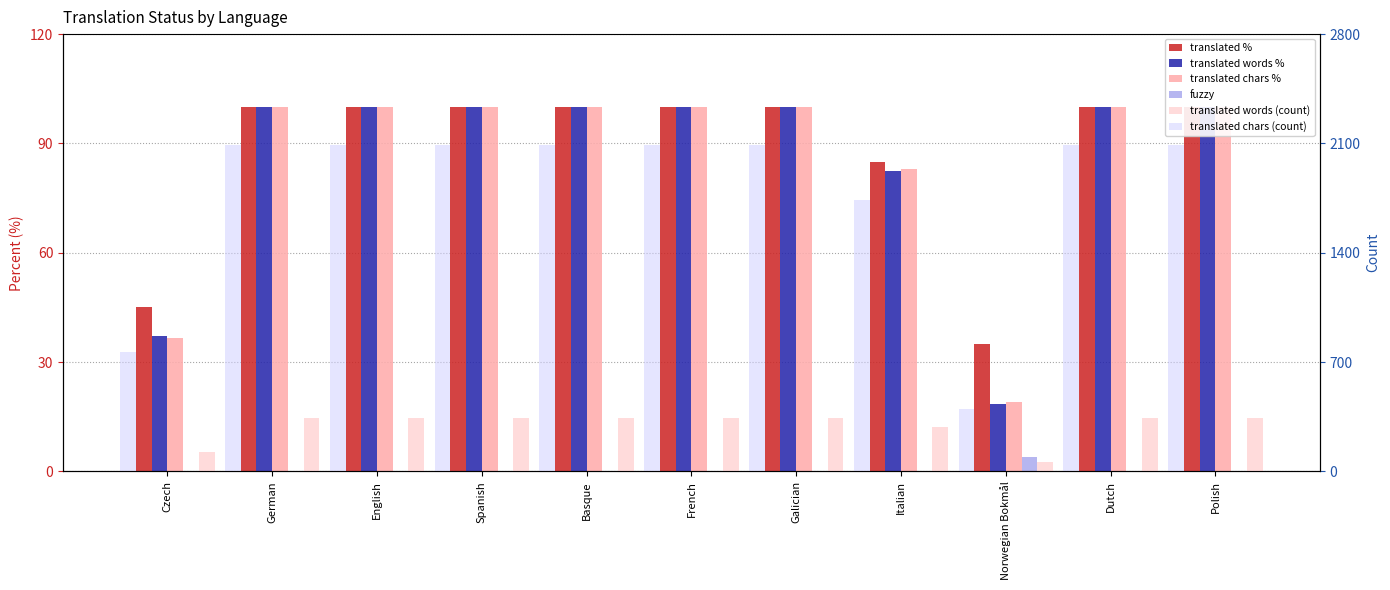

What is the value of the translated chars (count) bar at the 1st from the left?

767.0